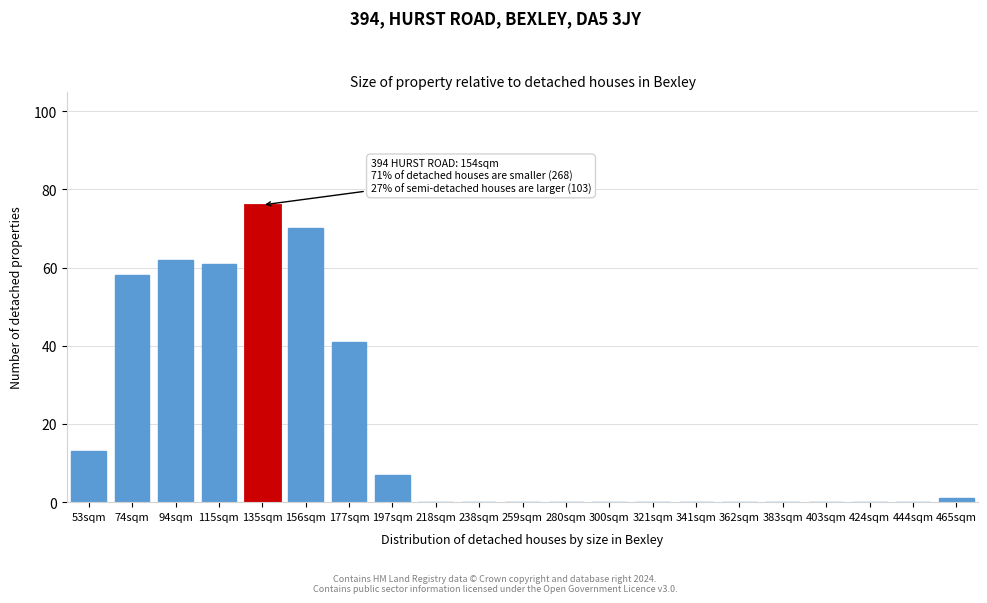

Reading left to right, list all the values displayed in this chart.

53sqm=13	74sqm=58	94sqm=62	115sqm=61	135sqm=76	156sqm=70	177sqm=41	197sqm=7	218sqm=0	238sqm=0	259sqm=0	280sqm=0	300sqm=0	321sqm=0	341sqm=0	362sqm=0	383sqm=0	403sqm=0	424sqm=0	444sqm=0	465sqm=1